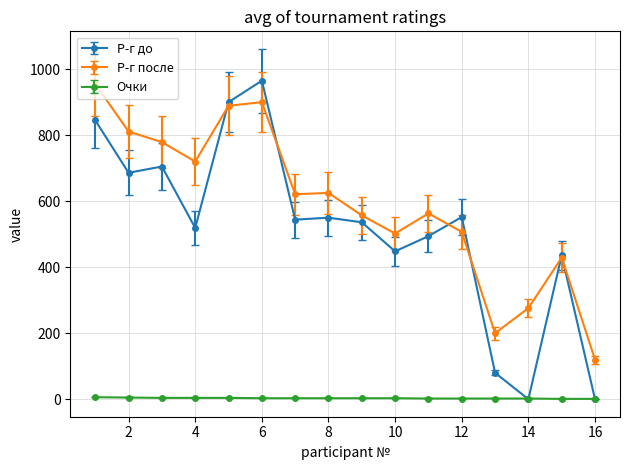

True or false: Очки and Р-г после cross at least once.

False